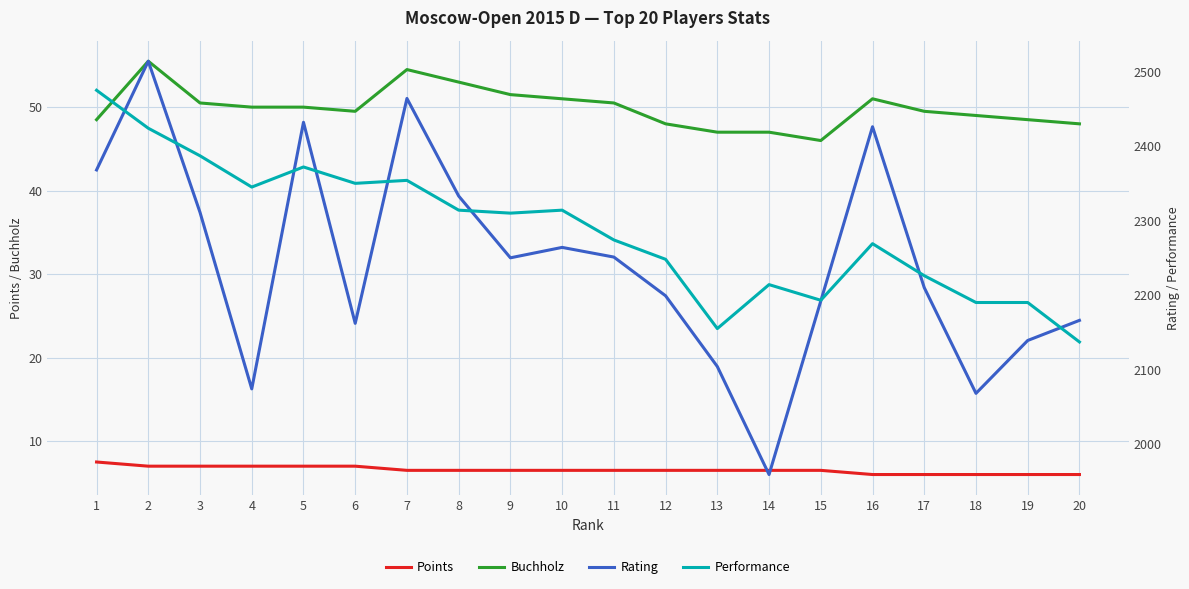

Reading right to left, list all the values displayed in this chart.

Points: 6.0	6.0	6.0	6.0	6.0	6.5	6.5	6.5	6.5	6.5	6.5	6.5	6.5	6.5	7.0	7.0	7.0	7.0	7.0	7.5
Buchholz: 48.0	48.5	49.0	49.5	51.0	46.0	47.0	47.0	48.0	50.5	51.0	51.5	53.0	54.5	49.5	50.0	50.0	50.5	55.5	48.5
Rating: 2166.0	2139.0	2068.0	2210.0	2426.0	2192.0	1959.0	2104.0	2199.0	2251.0	2264.0	2250.0	2333.0	2464.0	2162.0	2432.0	2074.0	2311.0	2514.0	2368.0
Performance: 2137.0	2190.0	2190.0	2226.0	2269.0	2193.0	2214.0	2155.0	2248.0	2274.0	2314.0	2310.0	2314.0	2354.0	2350.0	2372.0	2345.0	2387.0	2424.0	2475.0